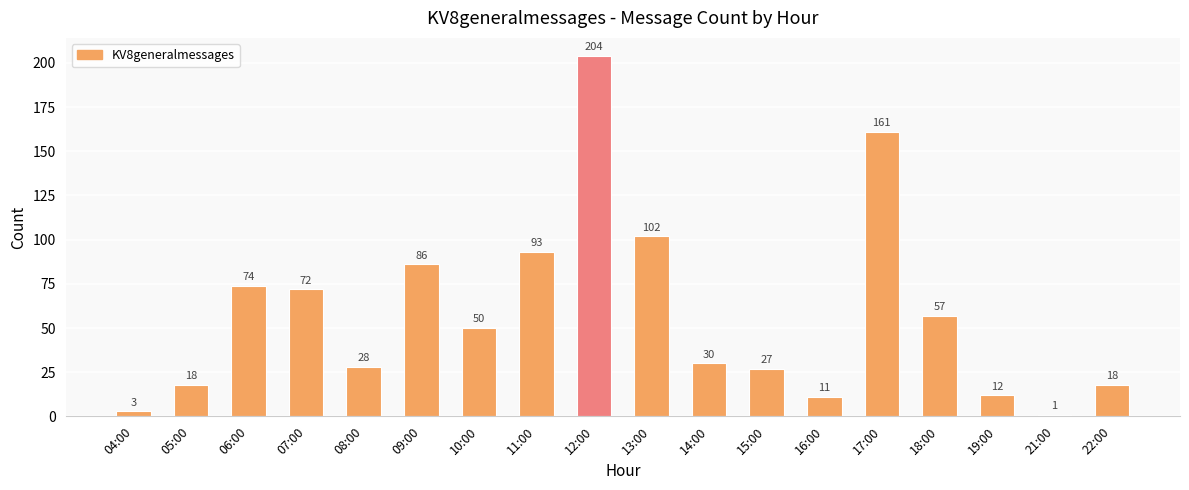

True or false: the data shows 11 at 16:00.

True